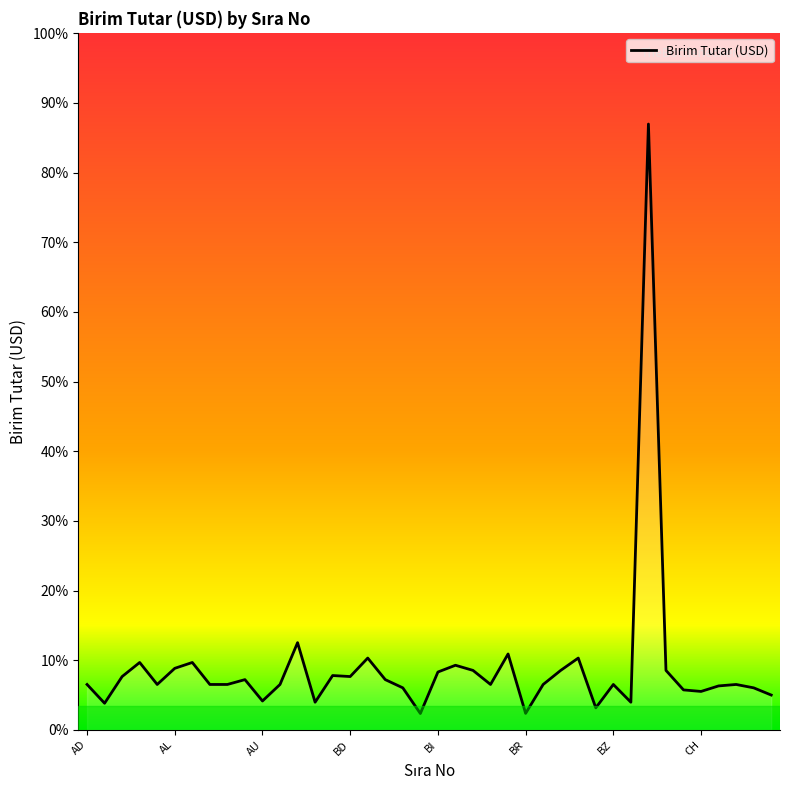

Reading left to right, list all the values displayed in this chart.

0.2	0.1	0.2	0.3	0.2	0.3	0.3	0.2	0.2	0.2	0.1	0.2	0.4	0.1	0.2	0.2	0.3	0.2	0.2	0.1	0.3	0.3	0.3	0.2	0.3	0.1	0.2	0.3	0.3	0.1	0.2	0.1	2.7	0.3	0.2	0.2	0.2	0.2	0.2	0.2